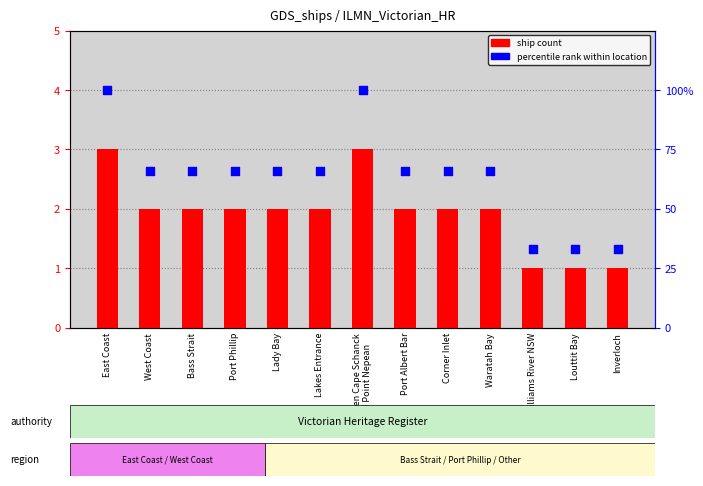

What is the total value across all series at West Coast?

68